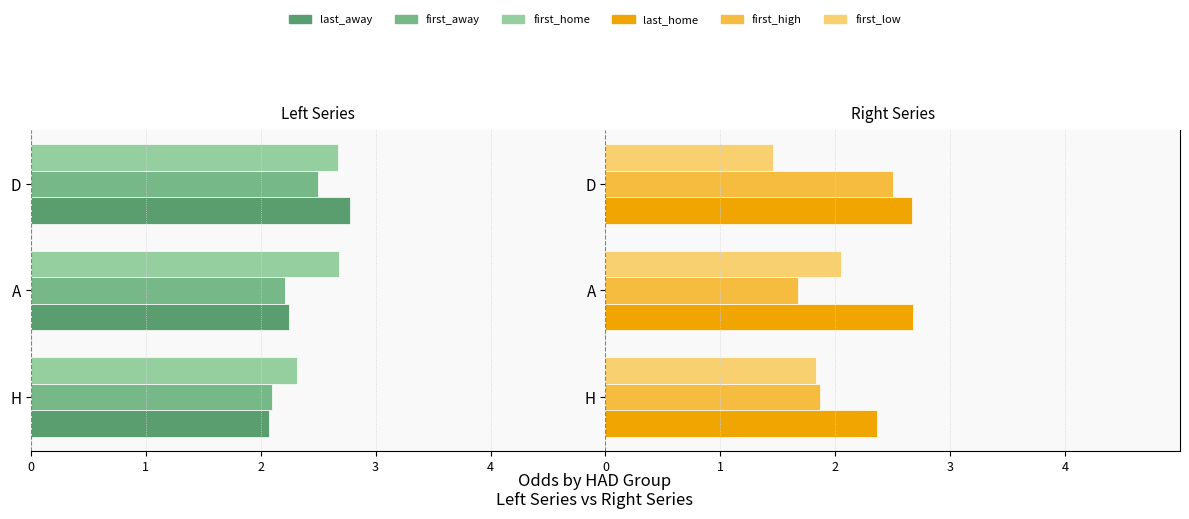

Are the bars grouped side by side (vs. stacked)?

Yes